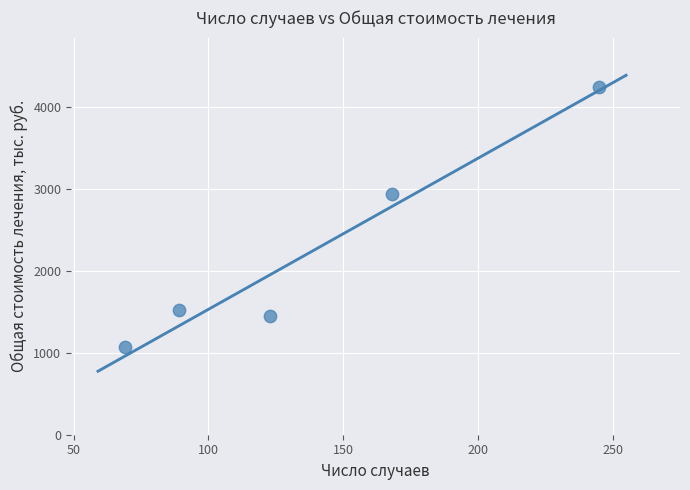

What is the average X value?

138.8